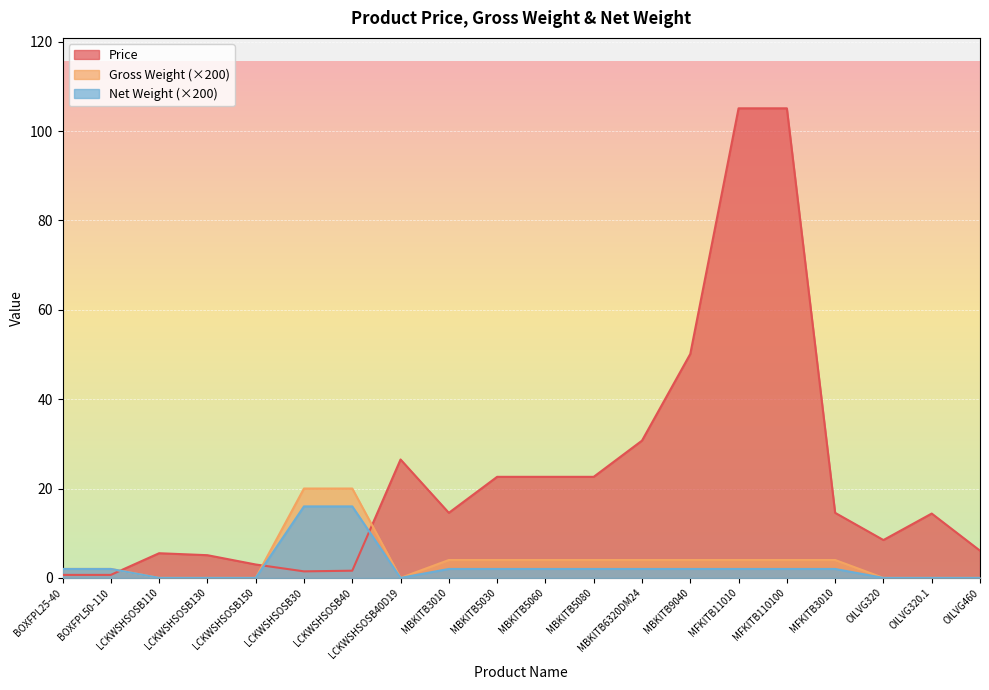

Where do Net Weight and Price first cross each other?

BOXFPL50-110 and LCKWSHSOSB110